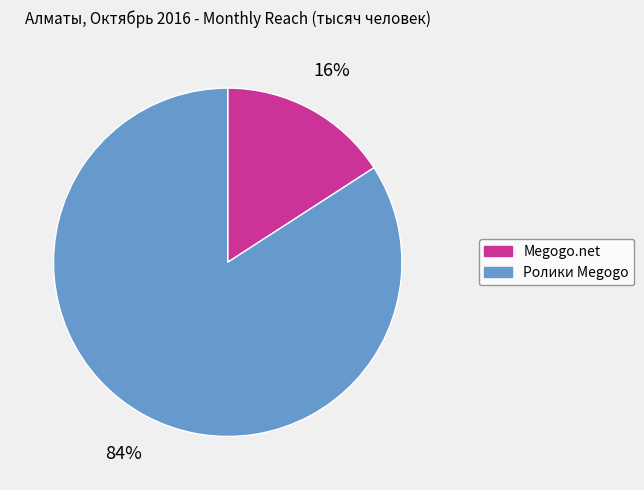

Combined, do Ролики Megogo and Megogo.net account for over 50%?

Yes